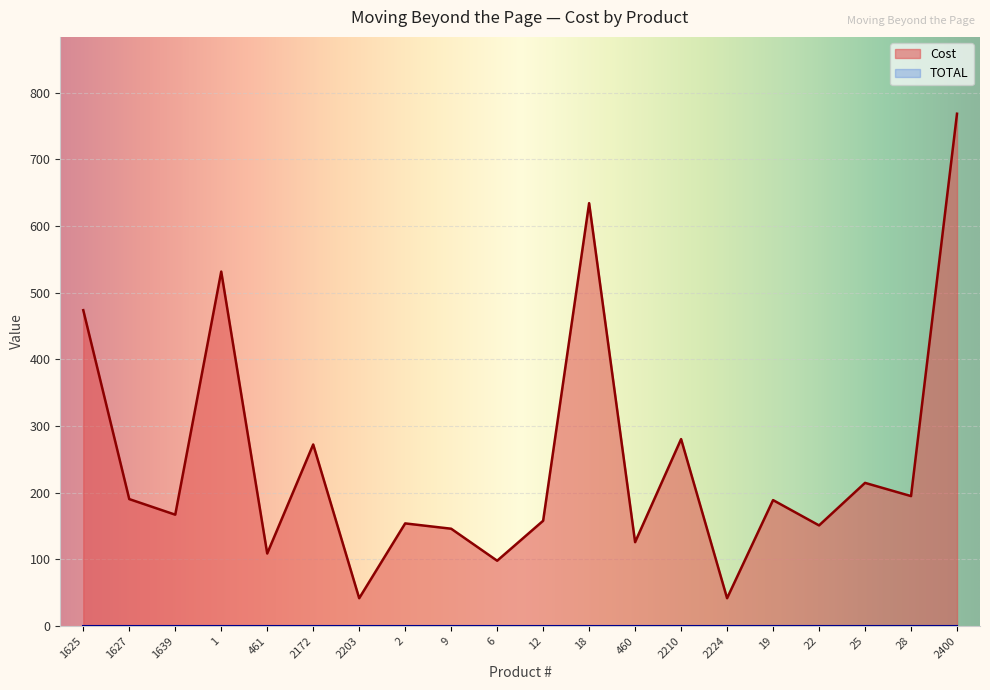

What is the change in value from 2172 to 28?

-77.5